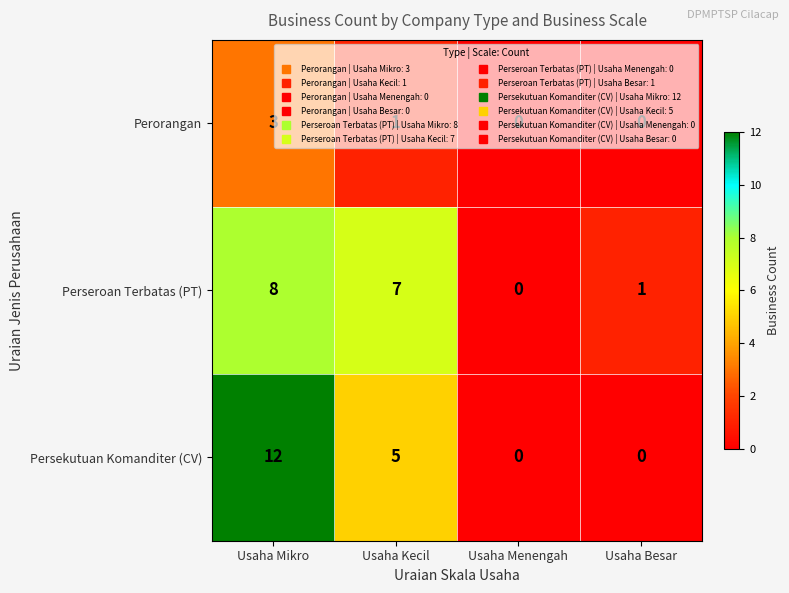

What is the approximate value of Persekutuan Komanditer (CV) at Usaha Kecil?

5